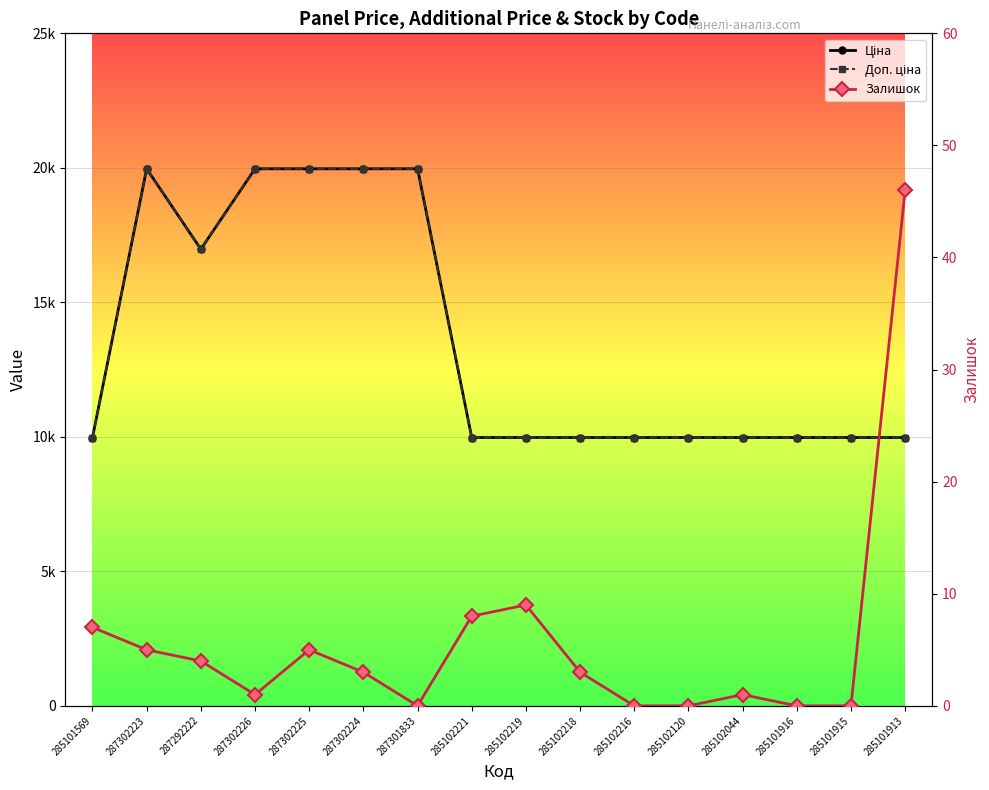

What is the total value across all series at 287302226?

39929.3